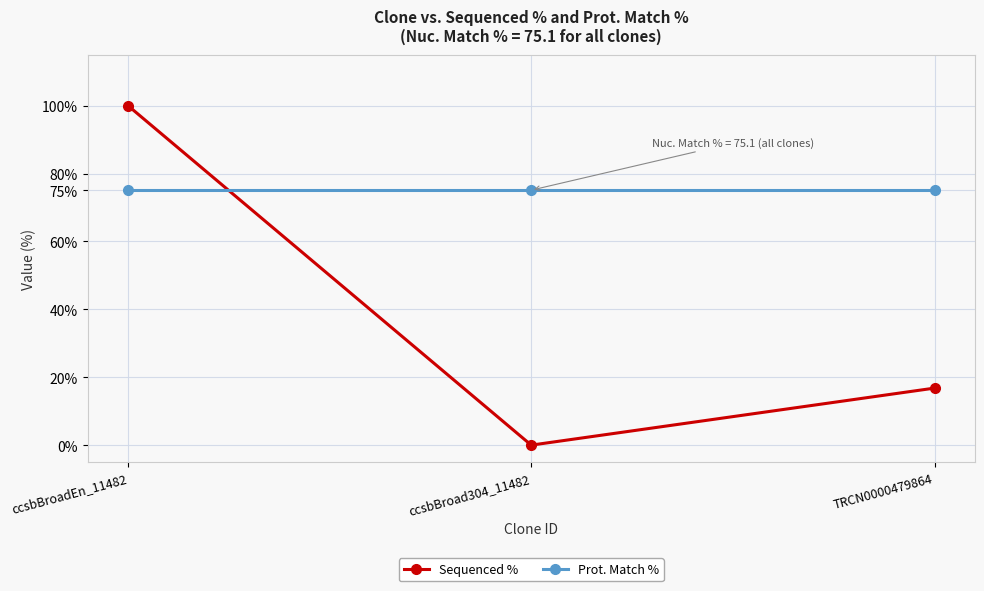

How many series are shown in this chart?

2